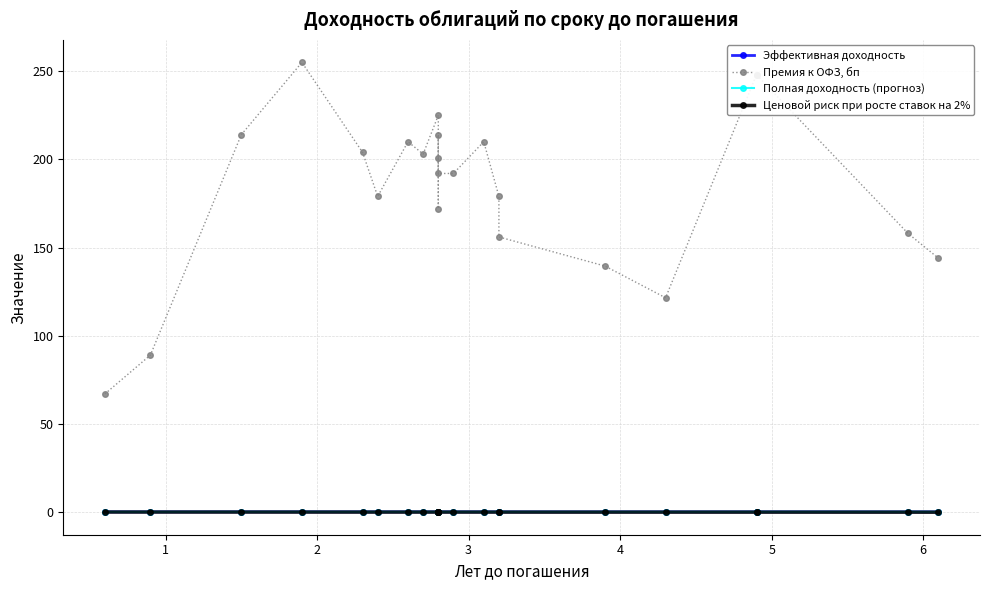

Is it true that Полная доходность (прогноз) equals 0.0 at 2?

False